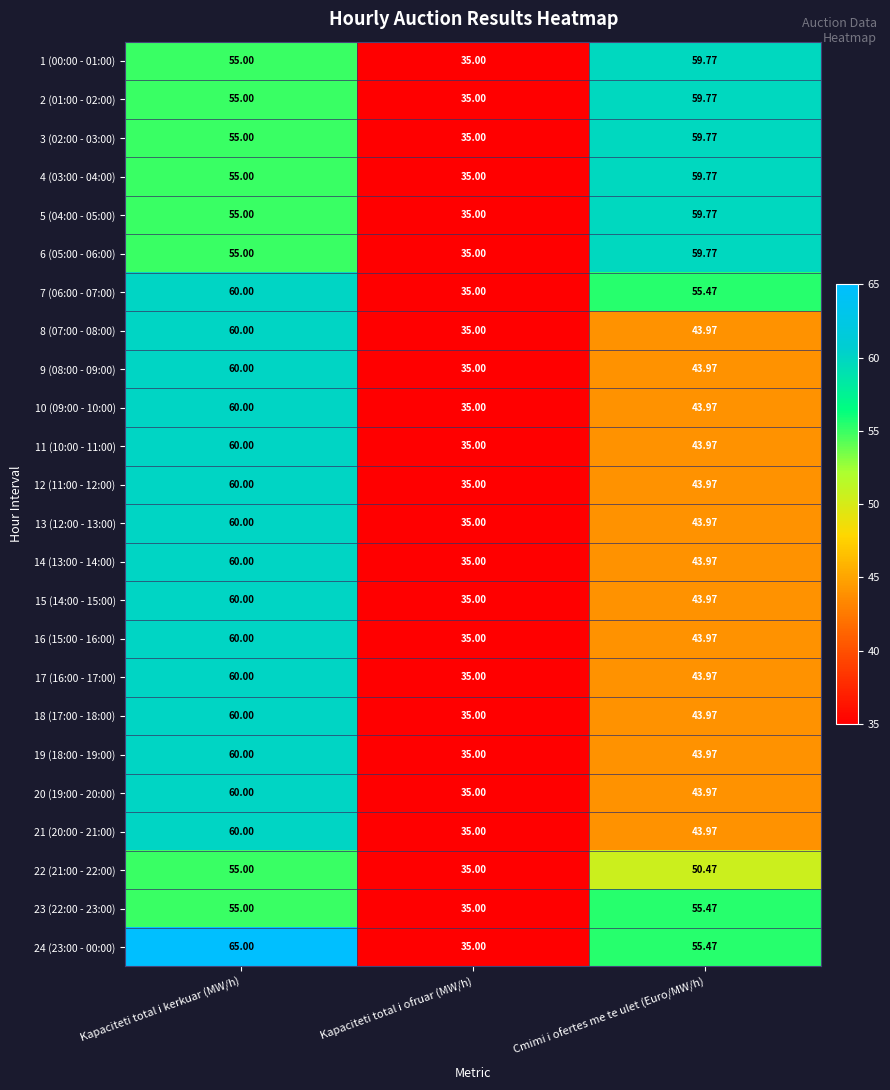

Which series has the largest range (max minus min)?

24 (23:00 - 00:00)